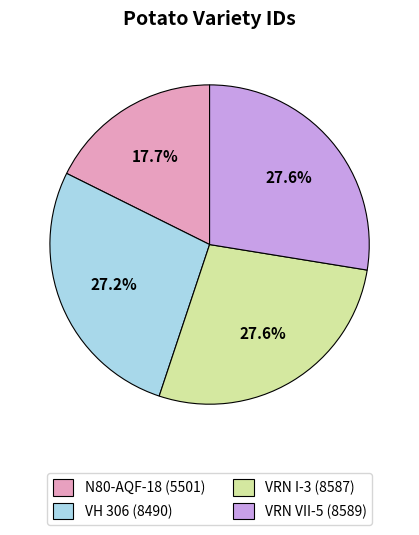

What percentage is NOT represented by N80-AQF-18?

82.3%